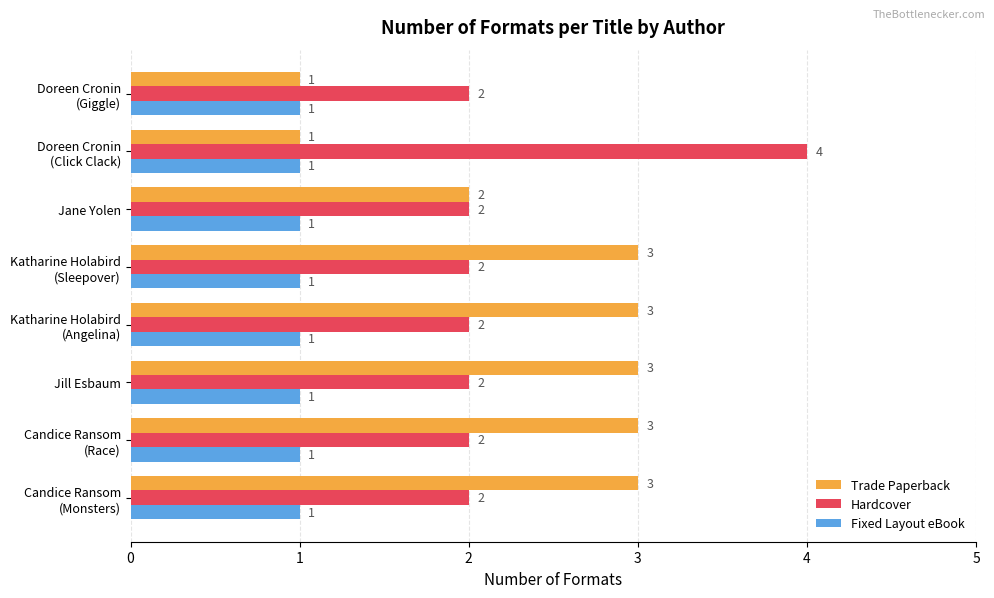

List the series in order of their peak value, highest first.

Hardcover, Trade Paperback, Fixed Layout eBook